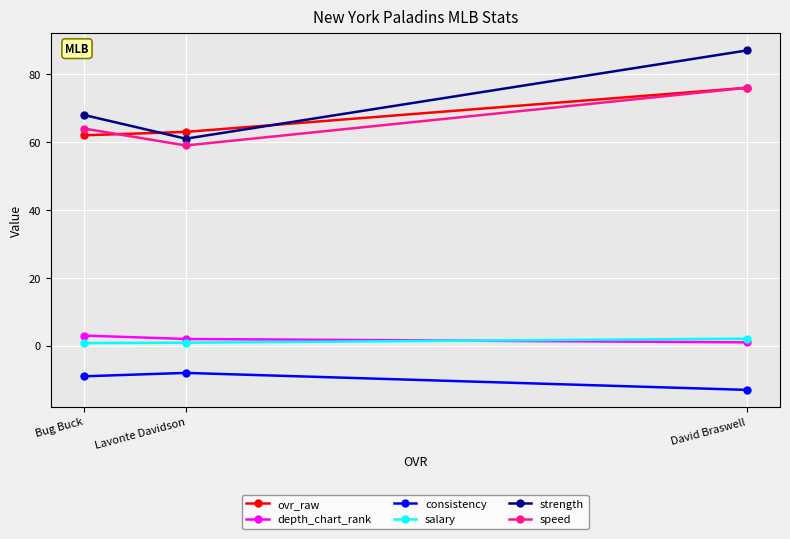

At how many categories does at least one series exceed 32?

3